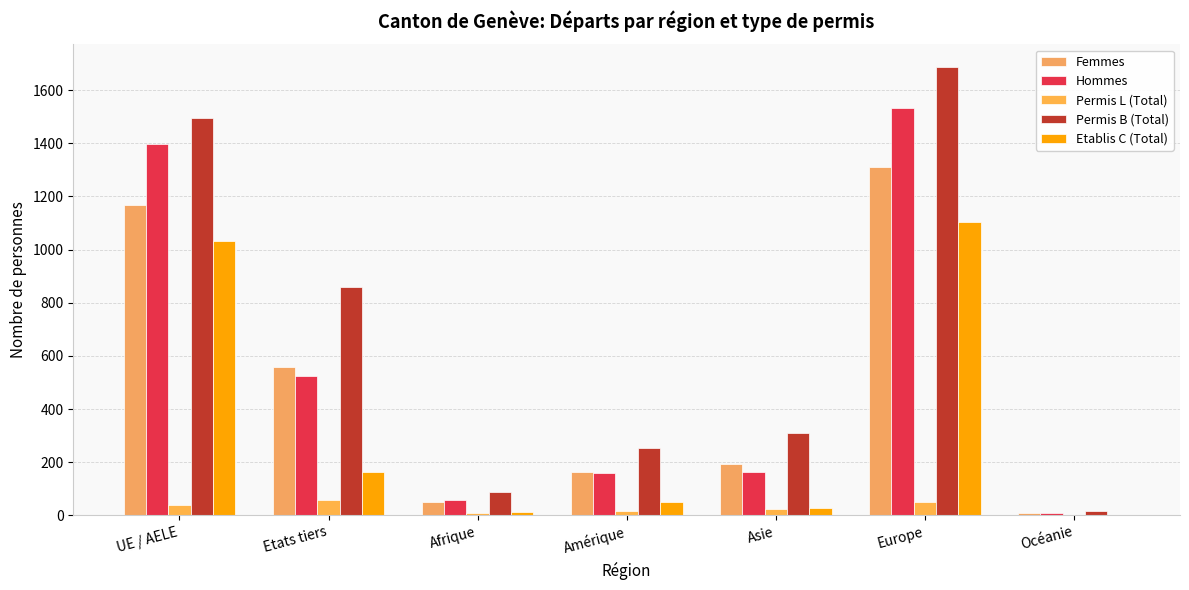

What is the minimum value for Permis B (Total)?

16